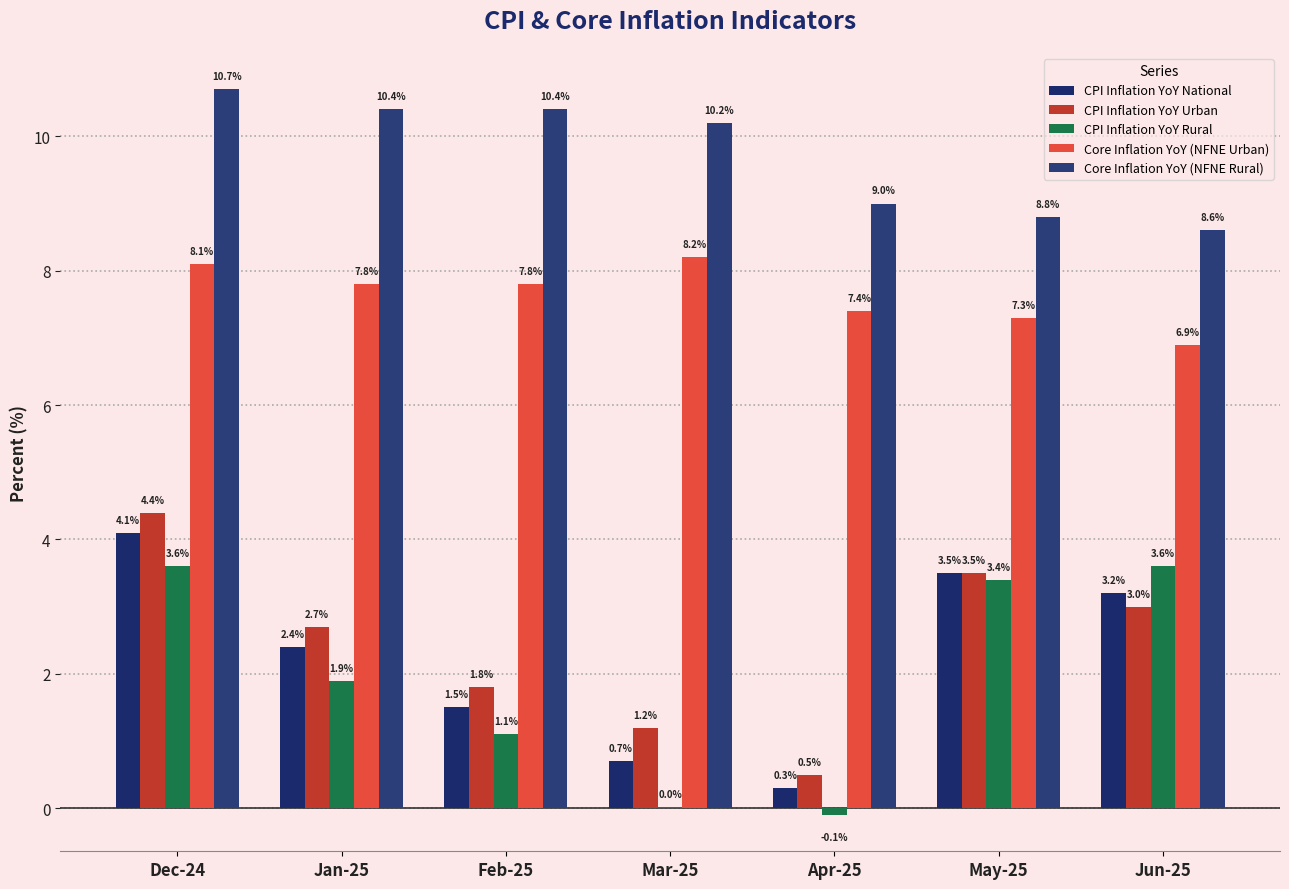

What is the value of the CPI Inflation YoY Rural bar at the 7th from the left?

3.6